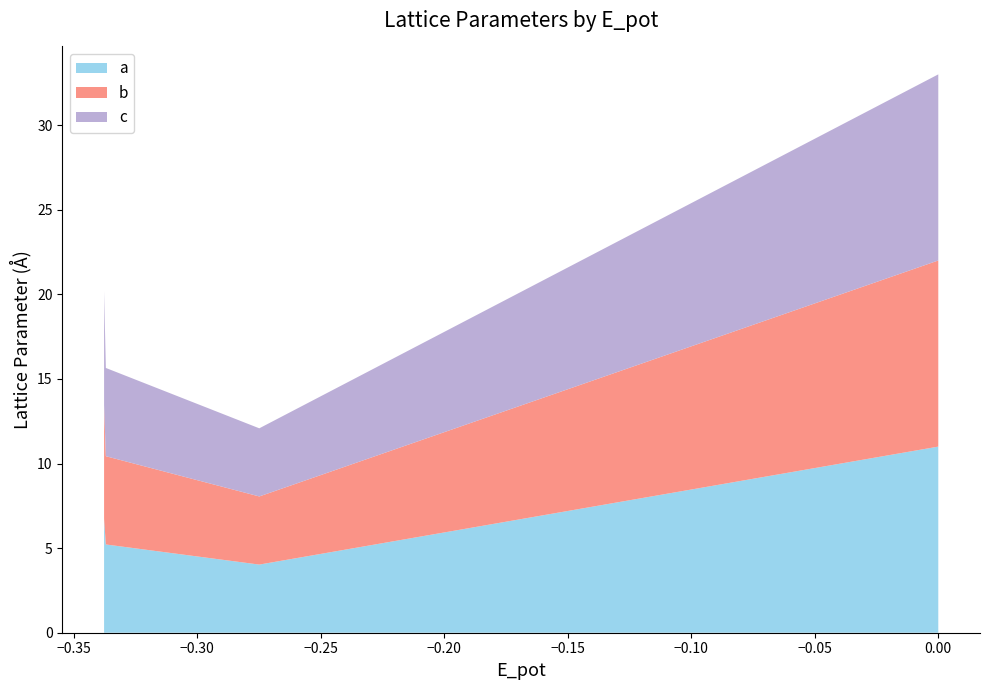

Reading left to right, list all the values displayed in this chart.

a: eea0cd79=6.7	28f6431c=6.7	3de2e2b9=5.2	2f8e223d=5.2	009974e4=4.0	99e79cd7=4.0	3fc49157=11.0	1ef4c91d=11.0
b: eea0cd79=6.7	28f6431c=6.7	3de2e2b9=5.2	2f8e223d=5.2	009974e4=4.0	99e79cd7=4.0	3fc49157=11.0	1ef4c91d=11.0
c: eea0cd79=6.7	28f6431c=6.7	3de2e2b9=5.2	2f8e223d=5.2	009974e4=4.0	99e79cd7=4.0	3fc49157=11.0	1ef4c91d=11.0